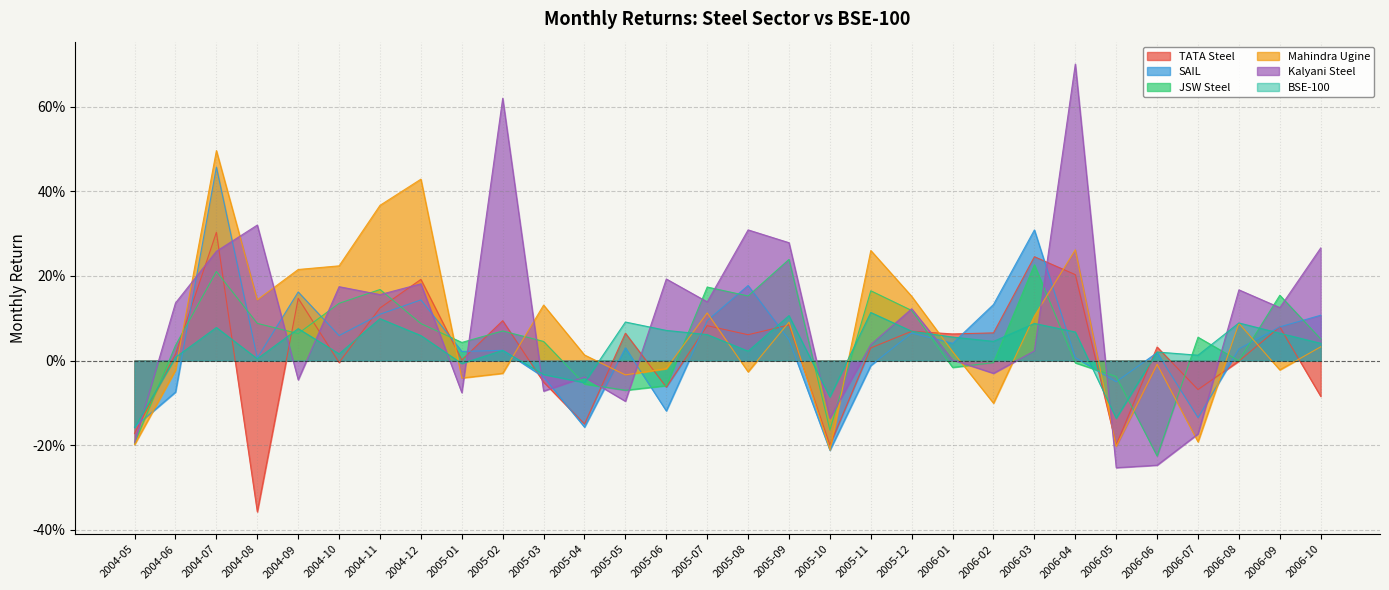

What are all the series names shown in the legend?

TATA Steel, SAIL, JSW Steel, Mahindra Ugine, Kalyani Steel, BSE-100